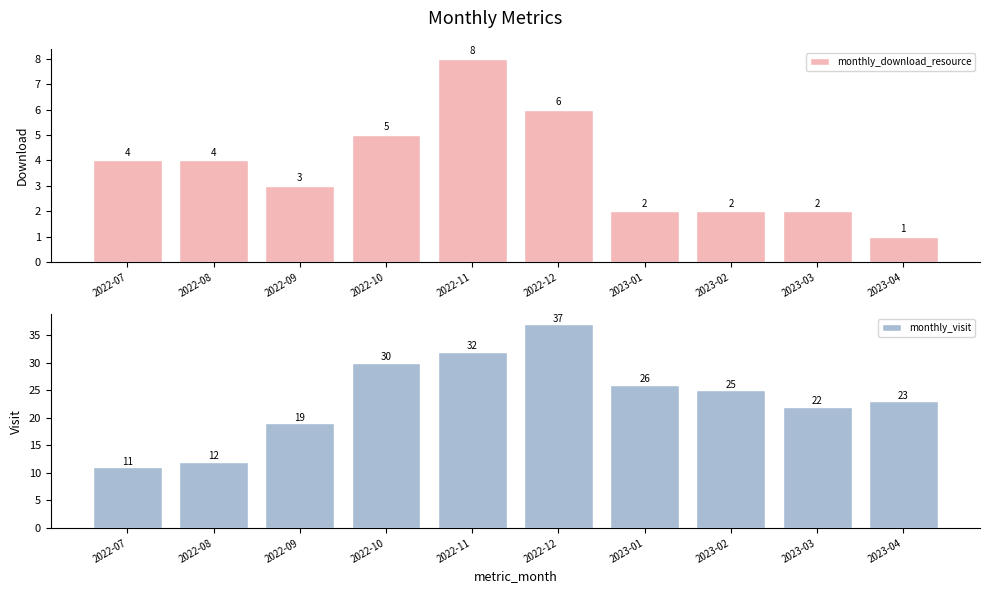

At which category is the sum across all series the highest?

2022-12